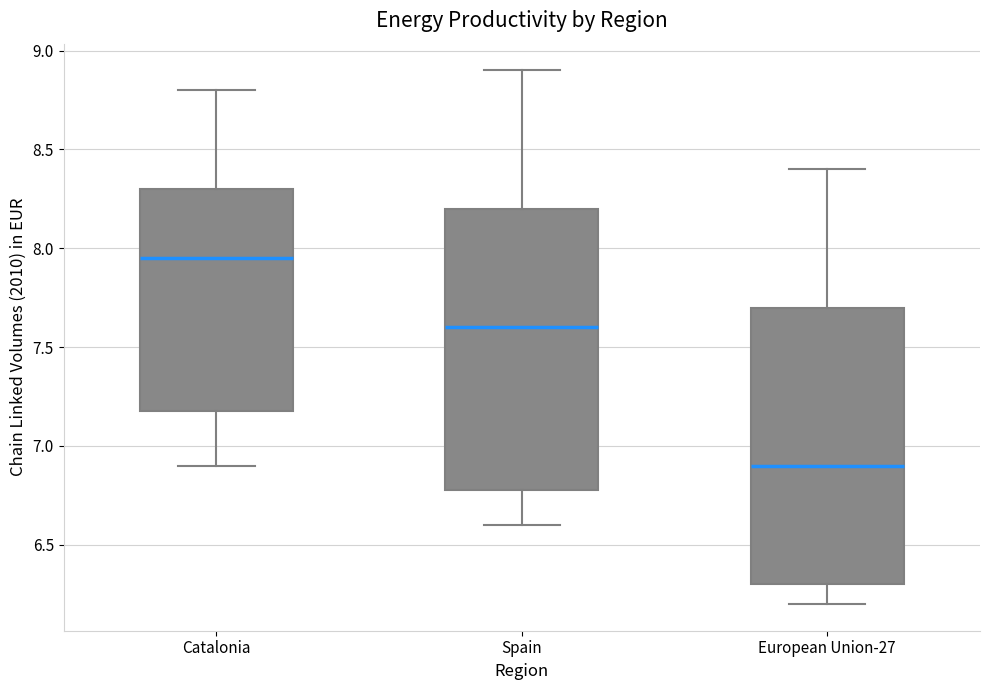

Which box has the highest median line?

Catalonia